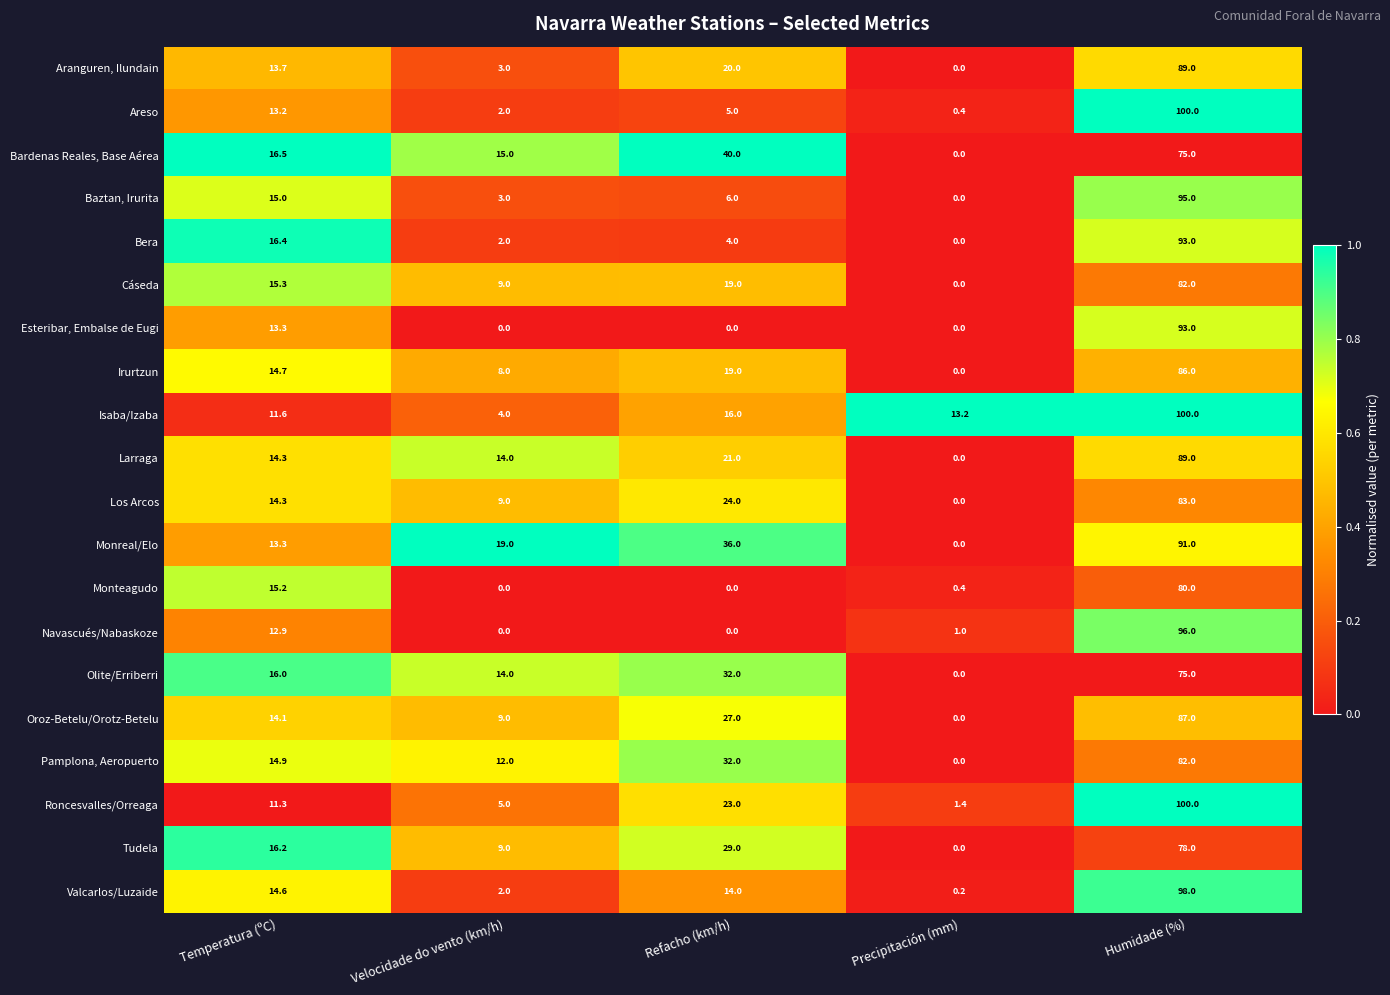

What is the sum of the Baztan, Irurita values at Precipitación (mm) and Velocidade do vento (km/h)?

3.0